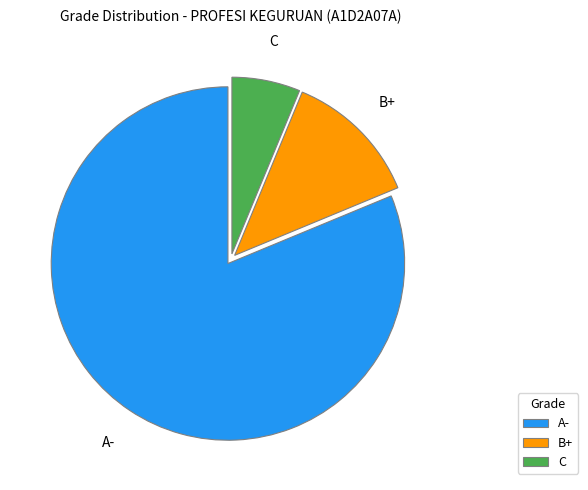

How many slices are in this pie chart?

3